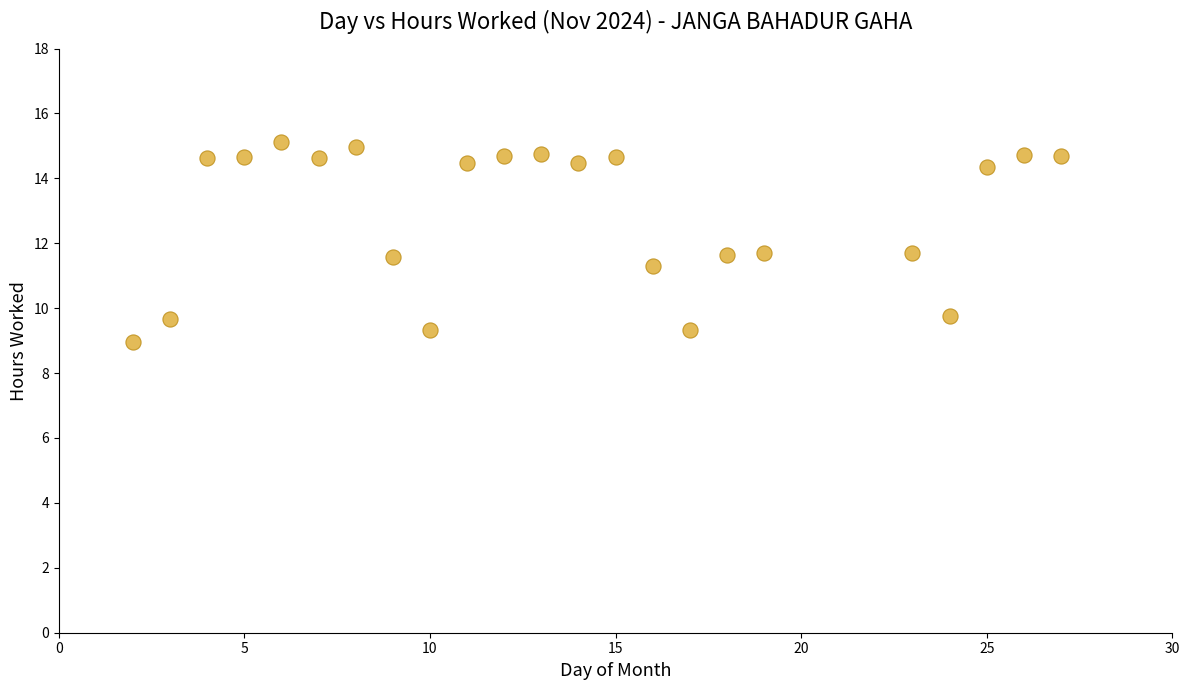

What is the range of Y values (max minus min)?

6.2